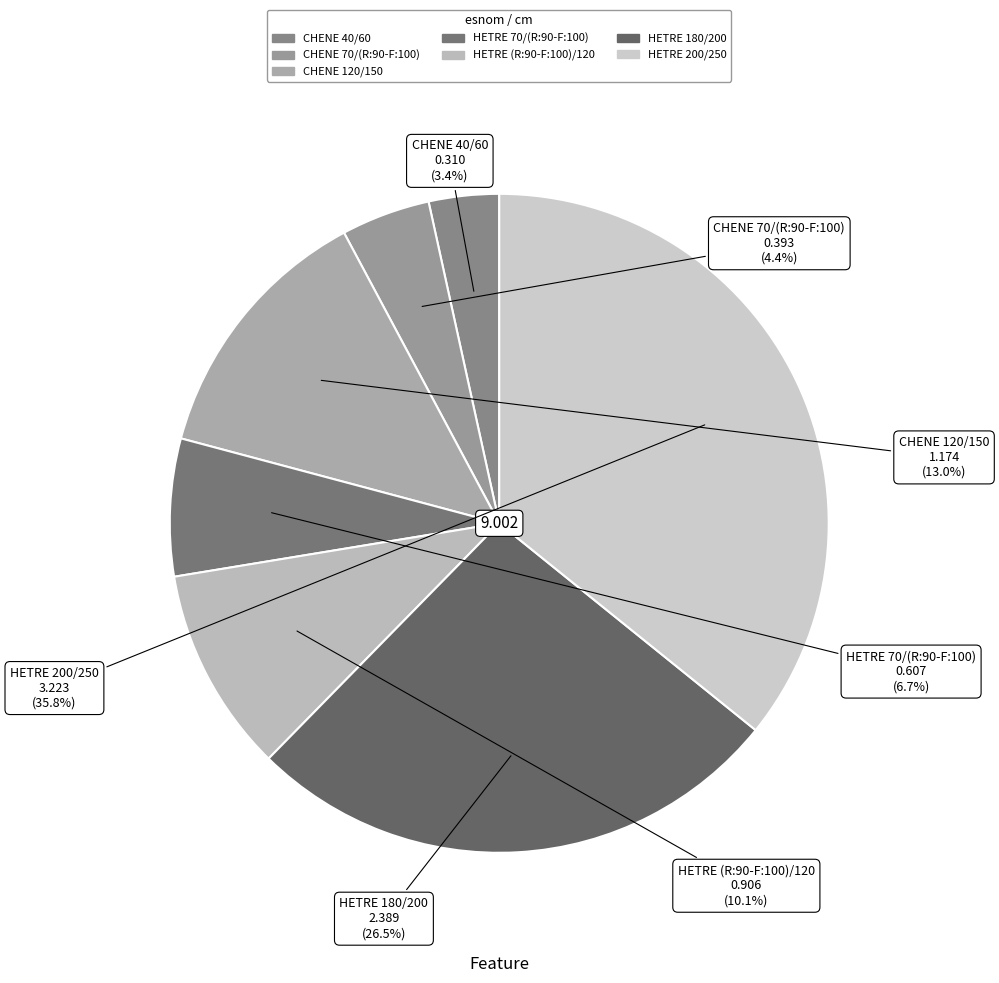

What is the smallest slice in the pie chart?

CHENE 40/60